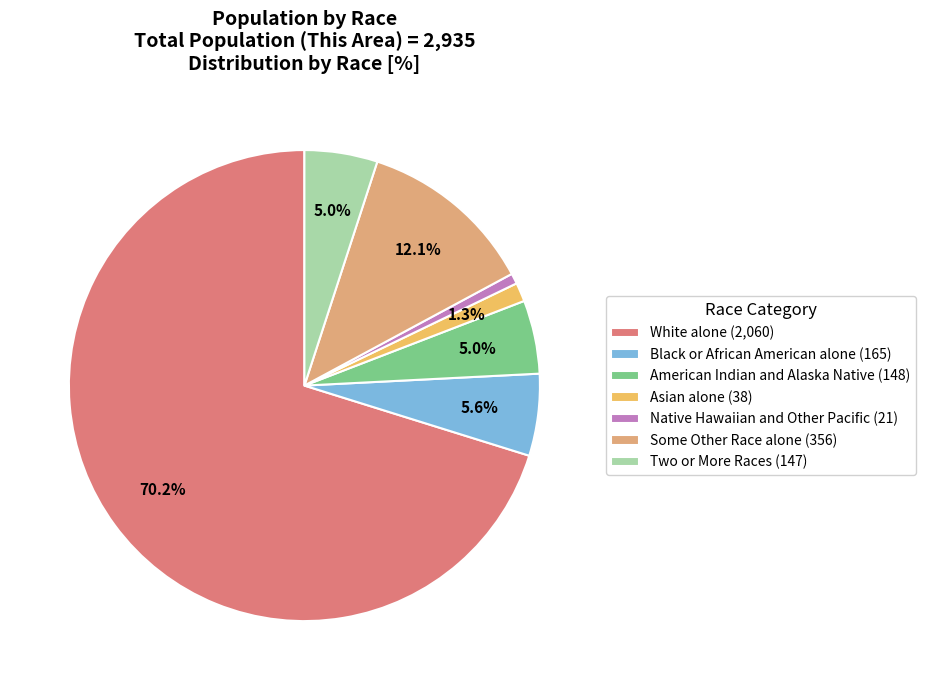

True or false: Black or African American alone accounts for 1% of the total.

False